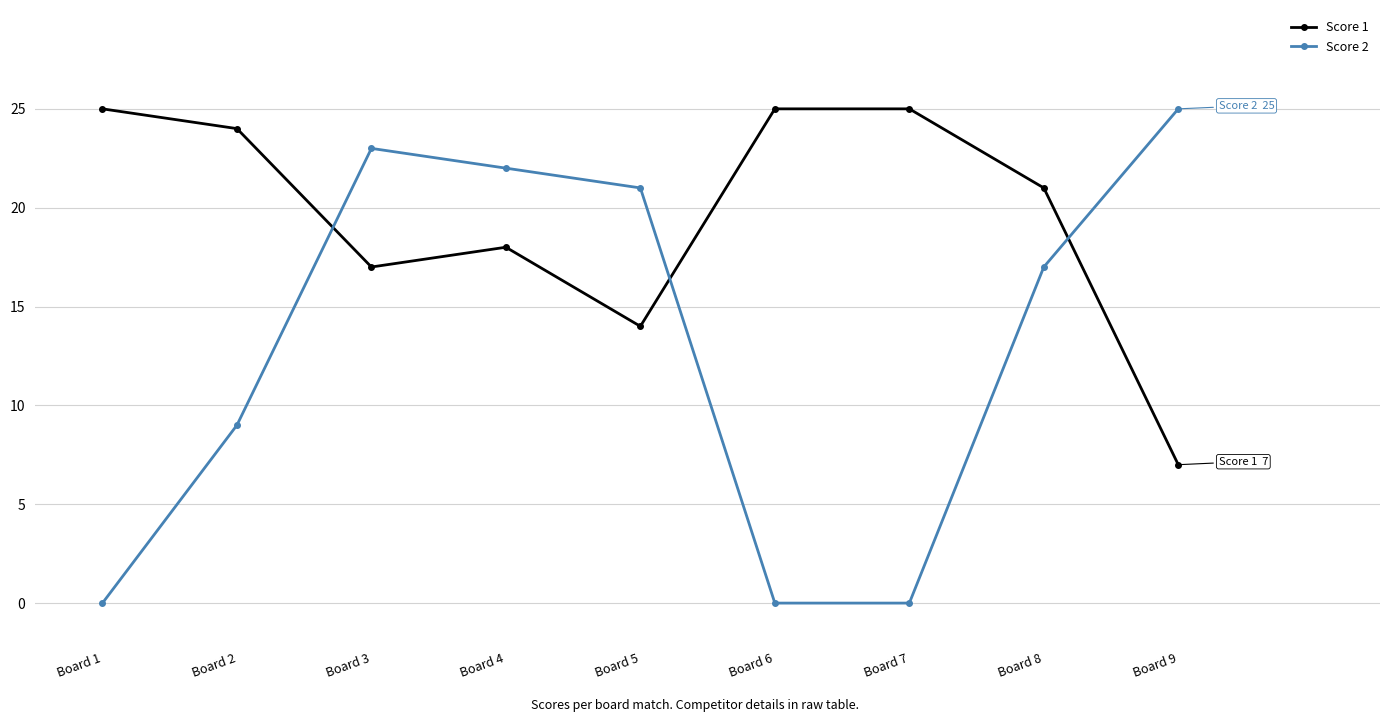

What value does the Score 1 series have at Board 6, to the nearest 5?

25